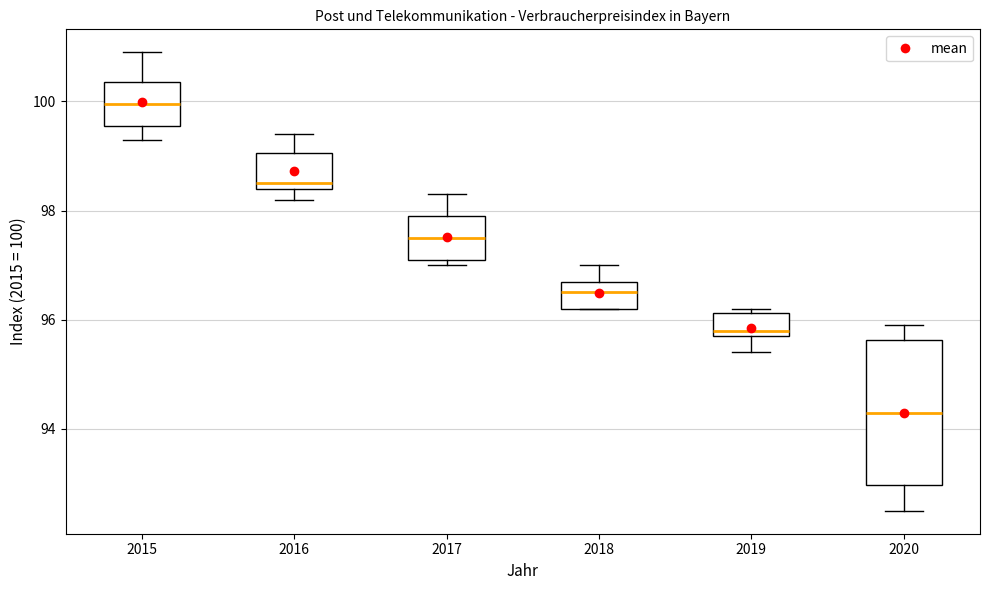

Which box's median line is the lowest?

2020